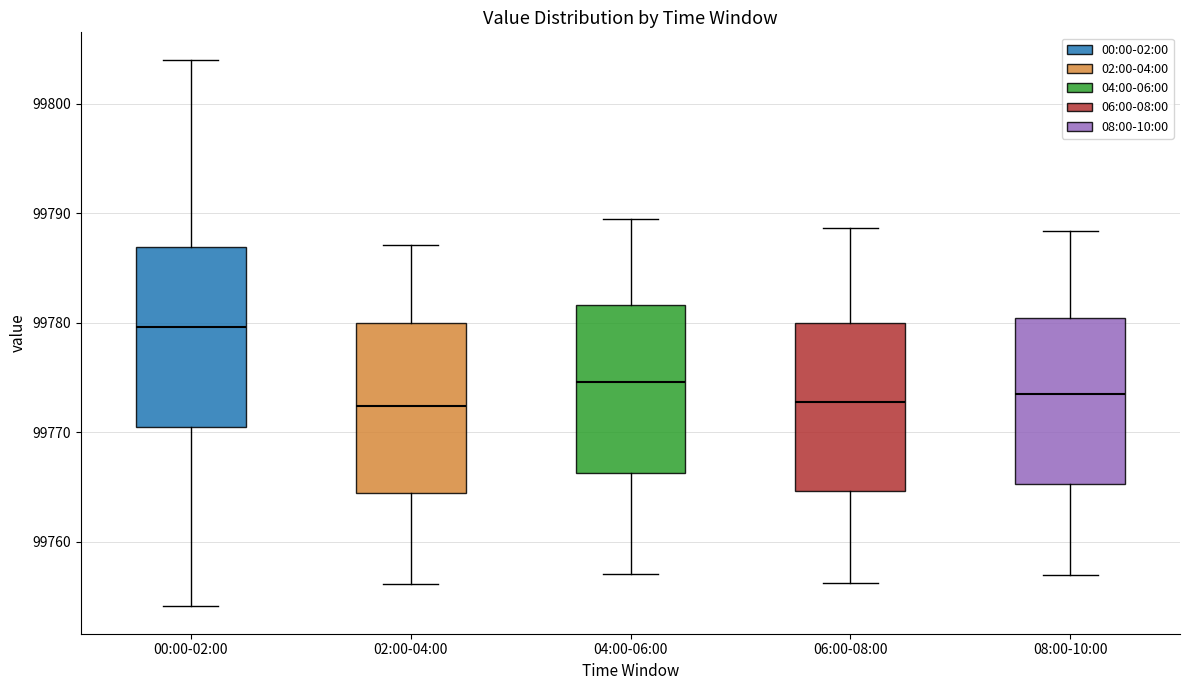

Where does the median line of the box for 08:00-10:00 sit on the y-axis? The values are not printed on the chart, so give them approximately, as read against the axis.

99773